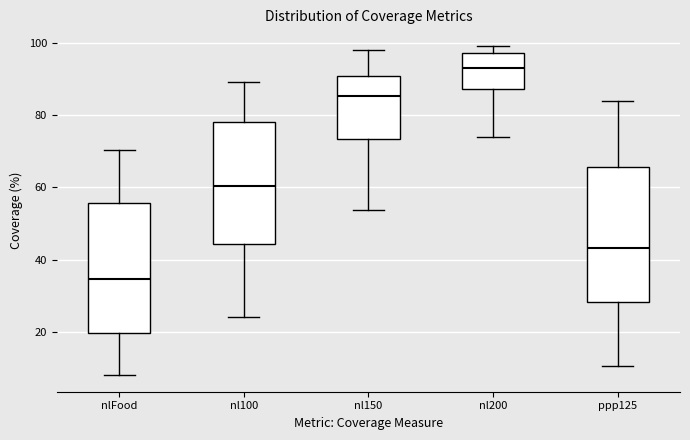

Where does the lower whisker of the box for nl200 end on the y-axis? The values are not printed on the chart, so give them approximately, as read against the axis.

74